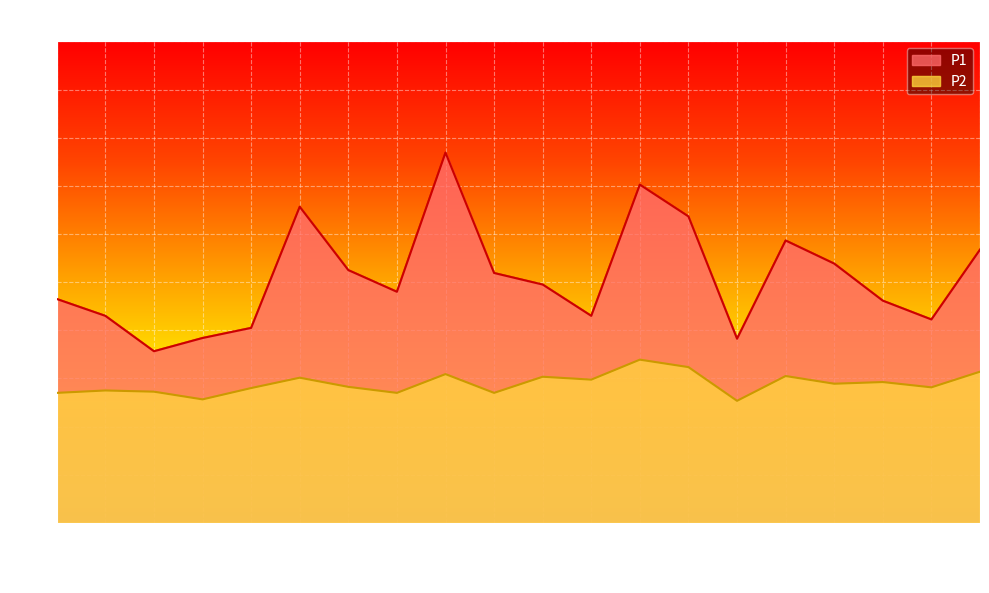

How many lines are shown in the chart?

2